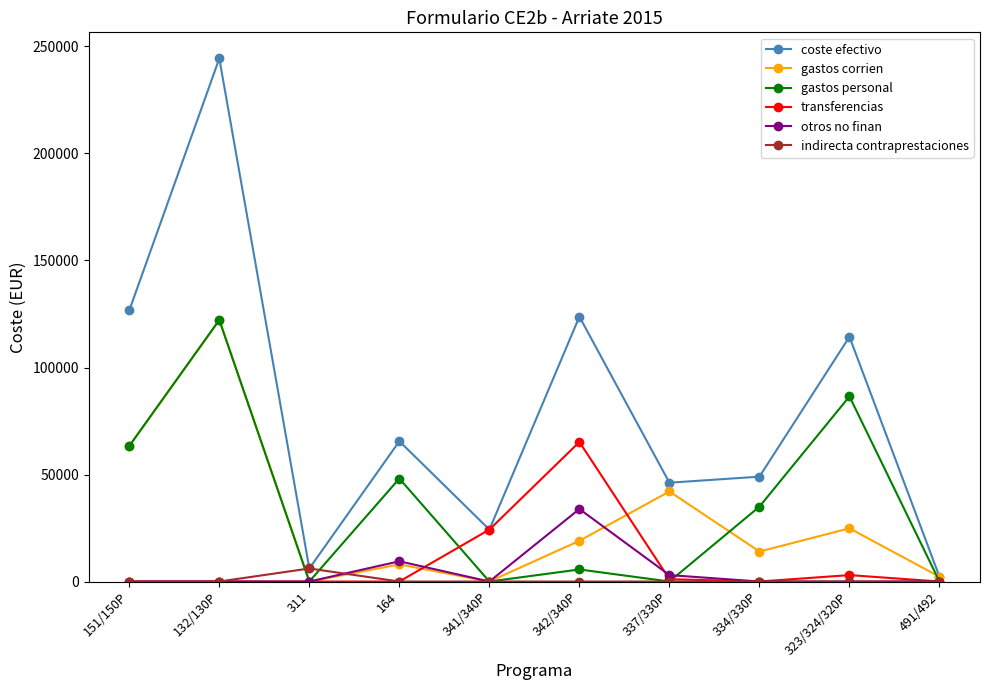

How many data points does each series have?

10